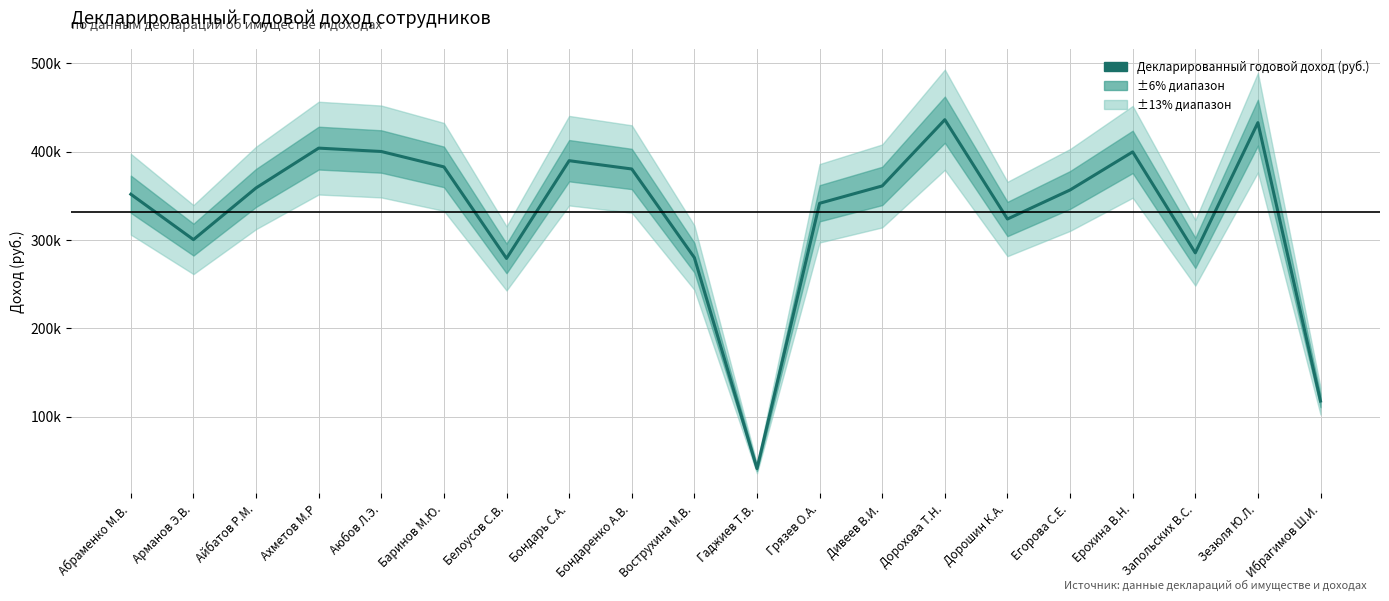

What is the ratio of the value at Дорошин К.А. to the value at Вострухина М.В.?

1.2